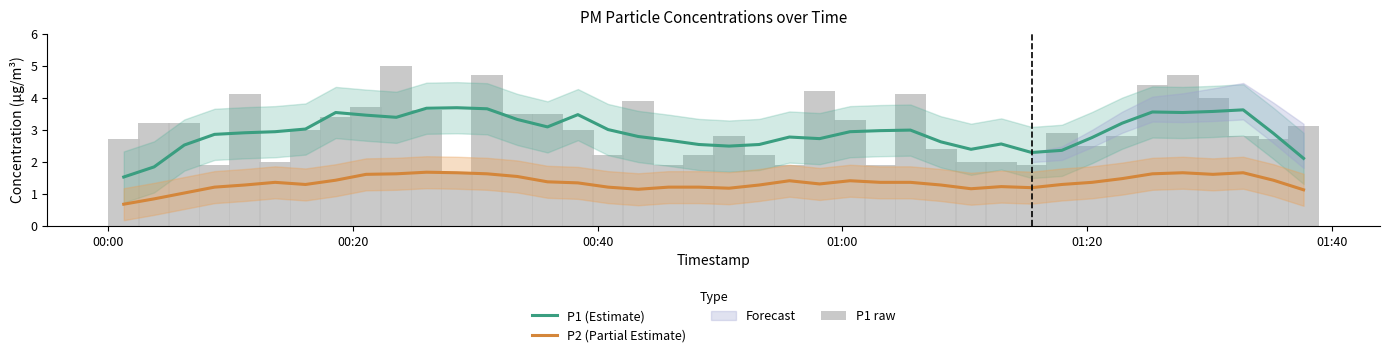

Is the value of P2 (Partial Estimate) at 18 greater than the value of P1 (Estimate) at 14?

No